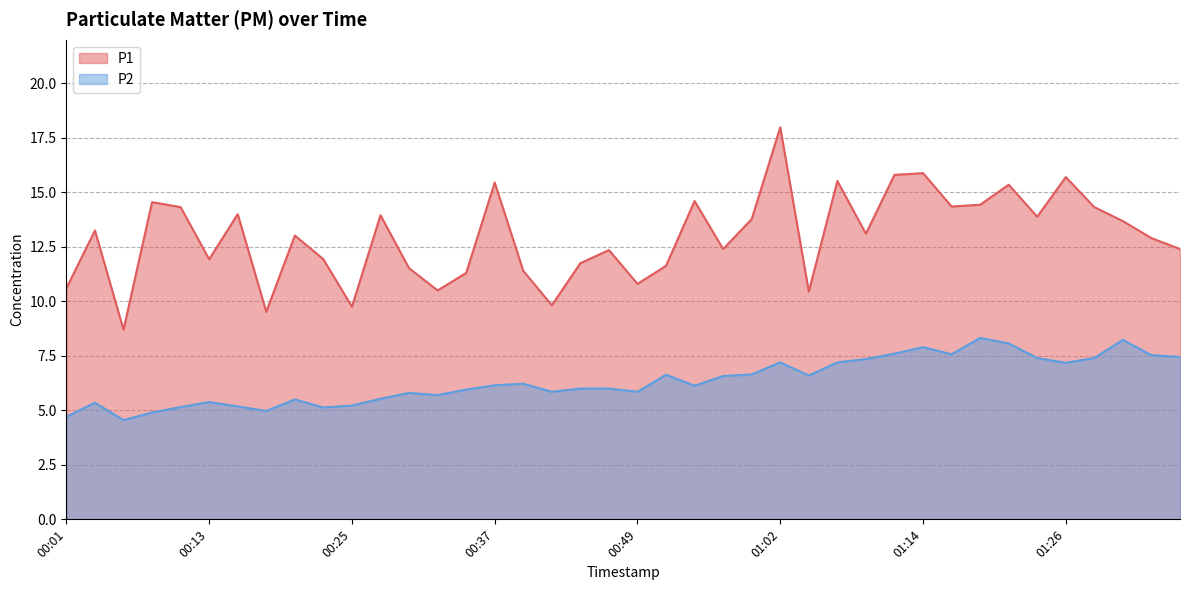

At how many categories does at least one series exceed 12?

25